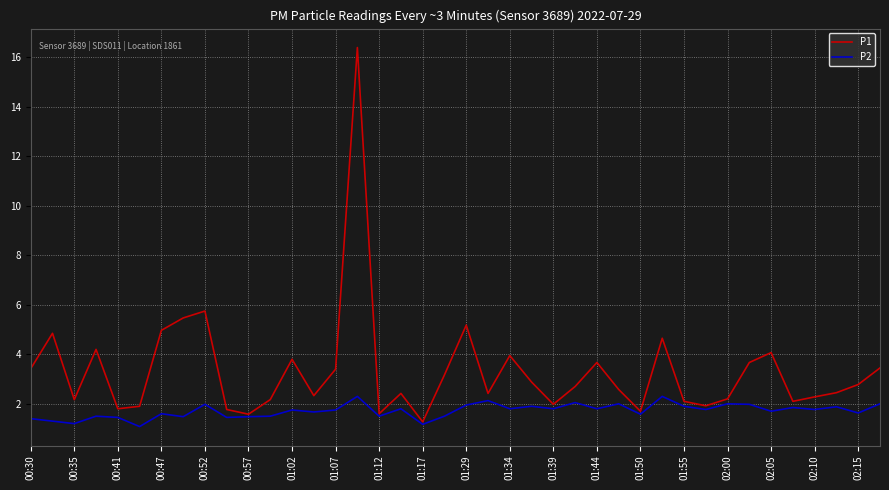

Count the number of categories in the chart.

40